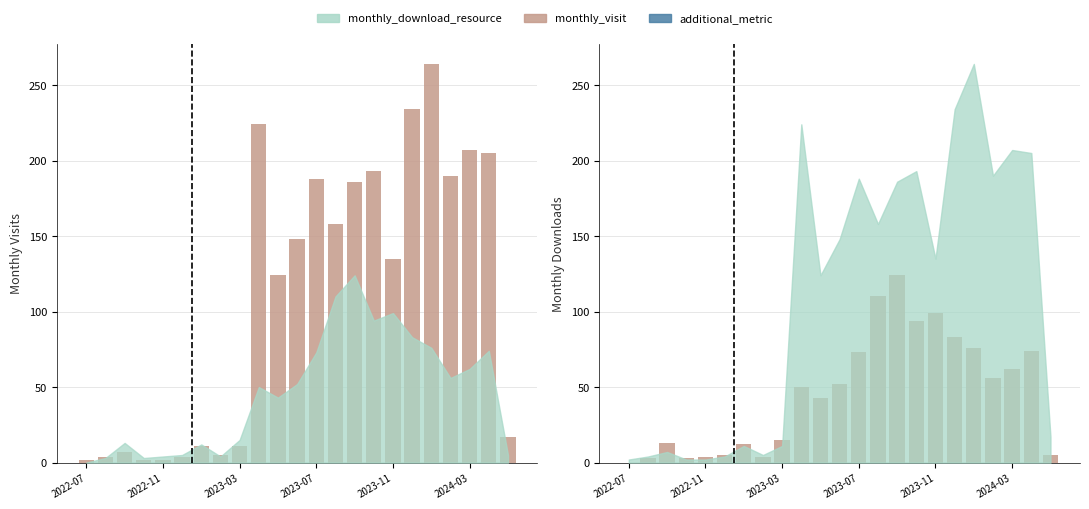

How many data points in monthly_download_resource are above 50?

11